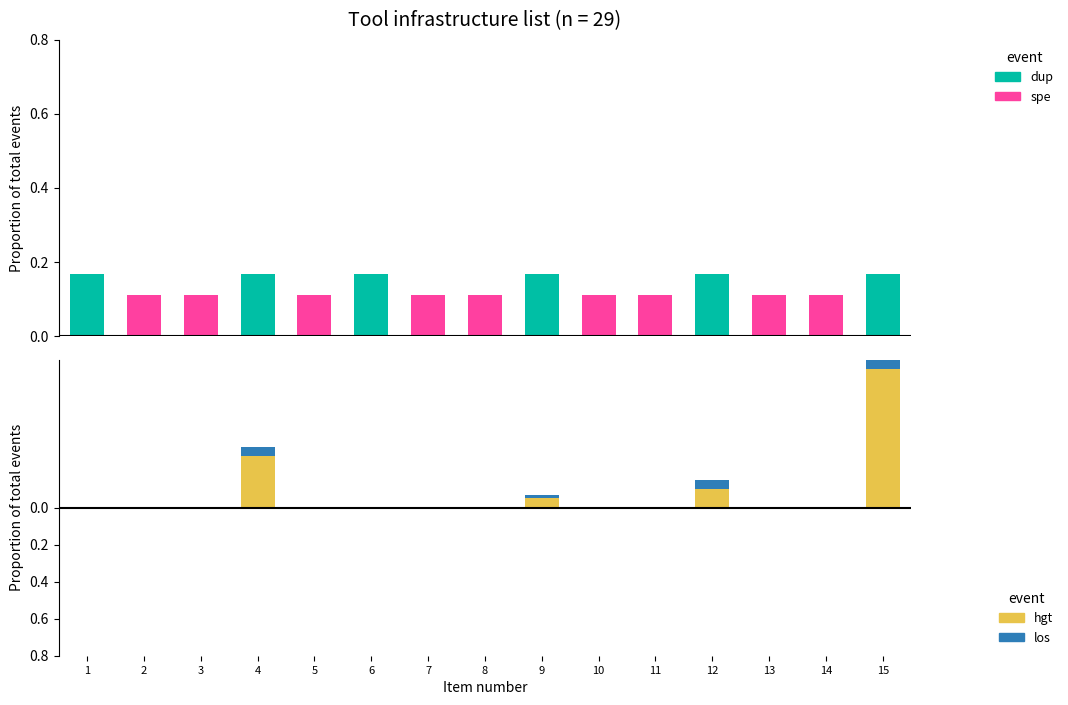

What is the value of the los bar at the 12th from the left?

-0.1